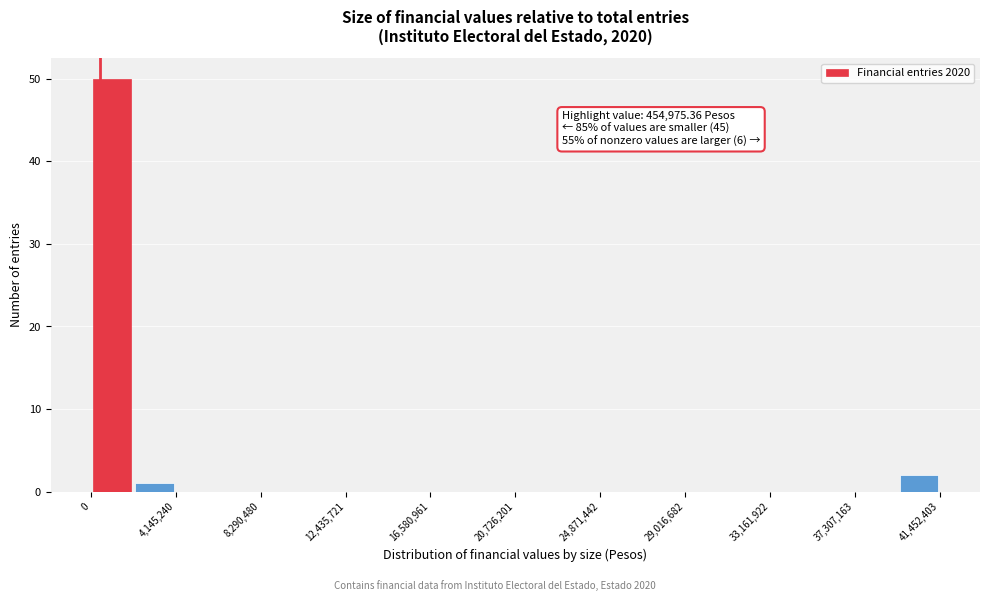

Over which range of the x-axis is the bar tallest?

0 to 2000000